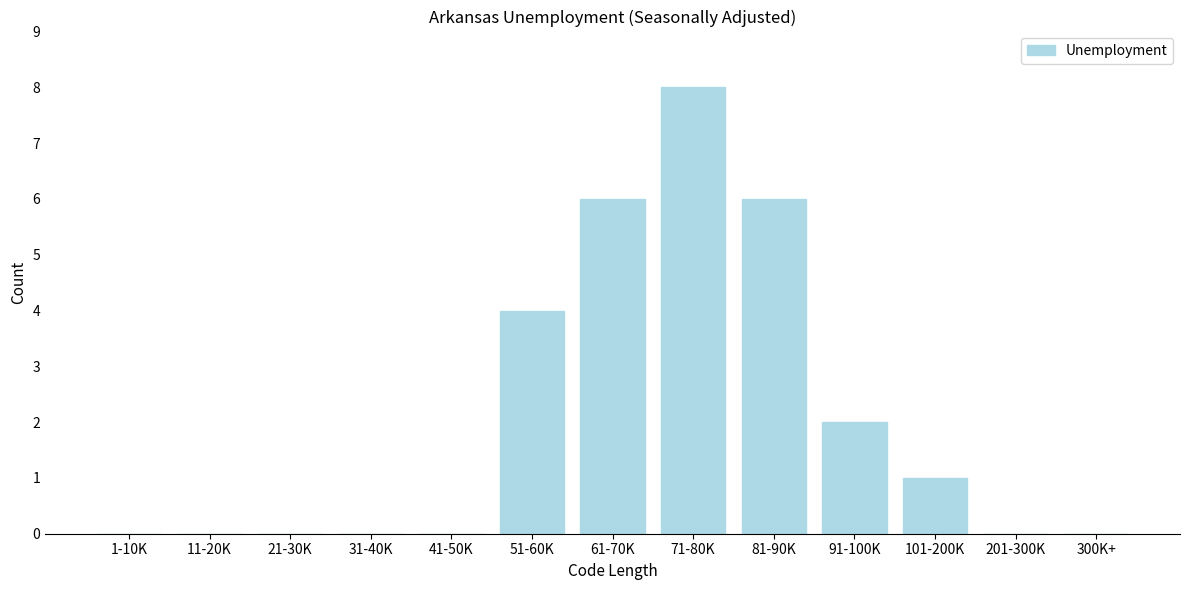

Reading right to left, what are all the values shown in this chart?

300K+=0	201-300K=0	101-200K=1	91-100K=2	81-90K=6	71-80K=8	61-70K=6	51-60K=4	41-50K=0	31-40K=0	21-30K=0	11-20K=0	1-10K=0